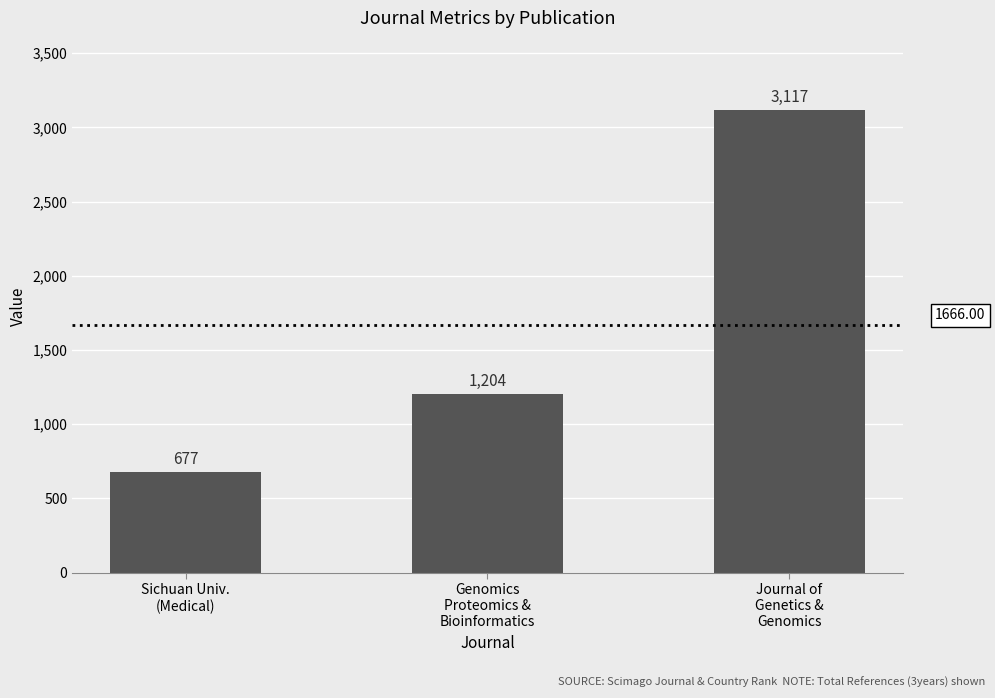

Reading right to left, extract all data points from this chart.

Journal of
Genetics &
Genomics=3117	Genomics
Proteomics &
Bioinformatics=1204	Sichuan Univ.
(Medical)=677